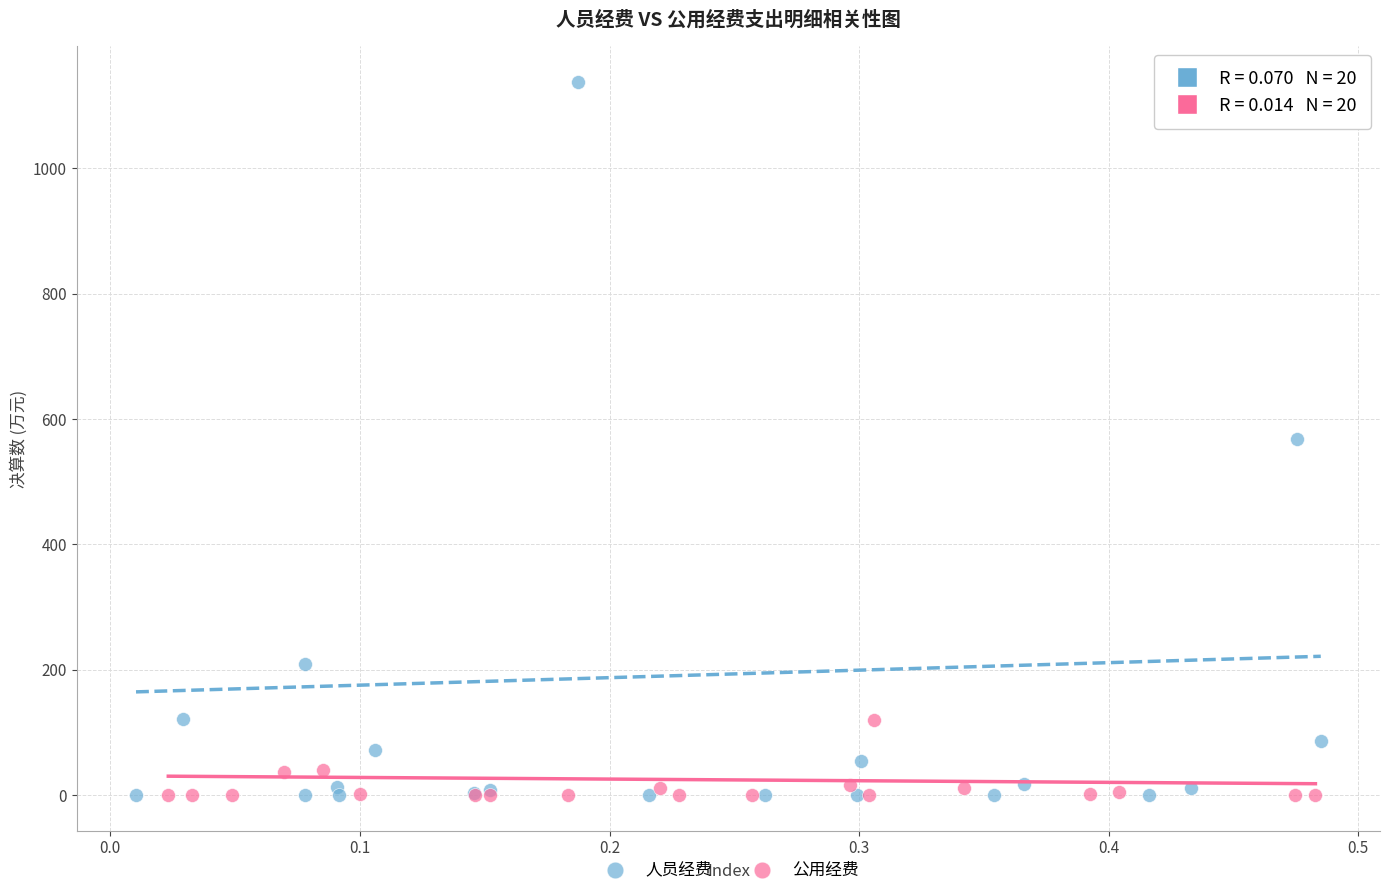

Which series has the widest spread of Y values?

人员经费